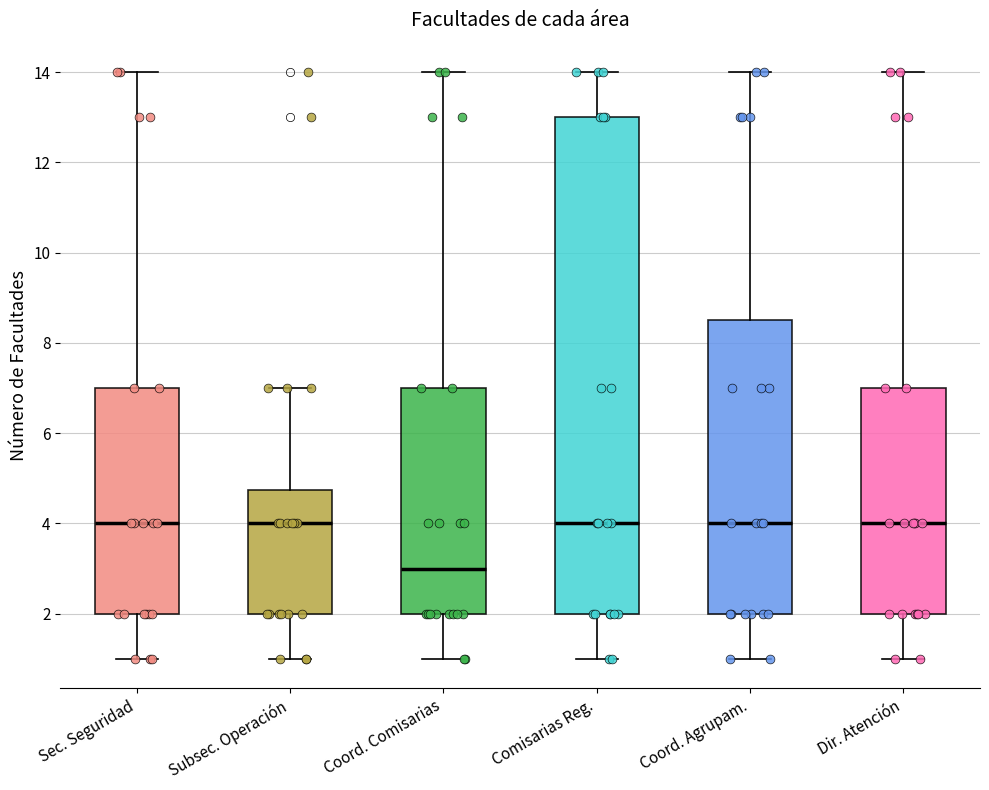

Where is the lower edge of the box for Coord. Agrupam. on the y-axis? The values are not printed on the chart, so give them approximately, as read against the axis.

2.0